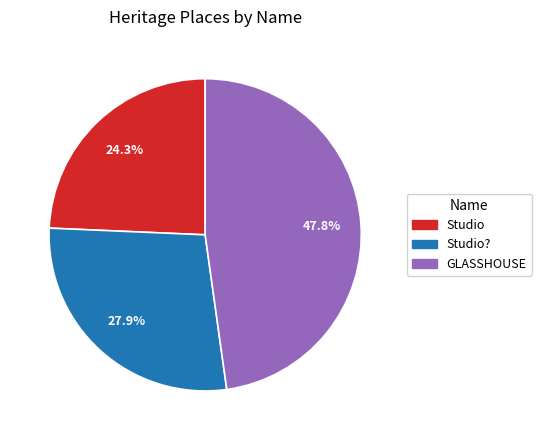

Is there any slice that represents more than half of the pie?

No